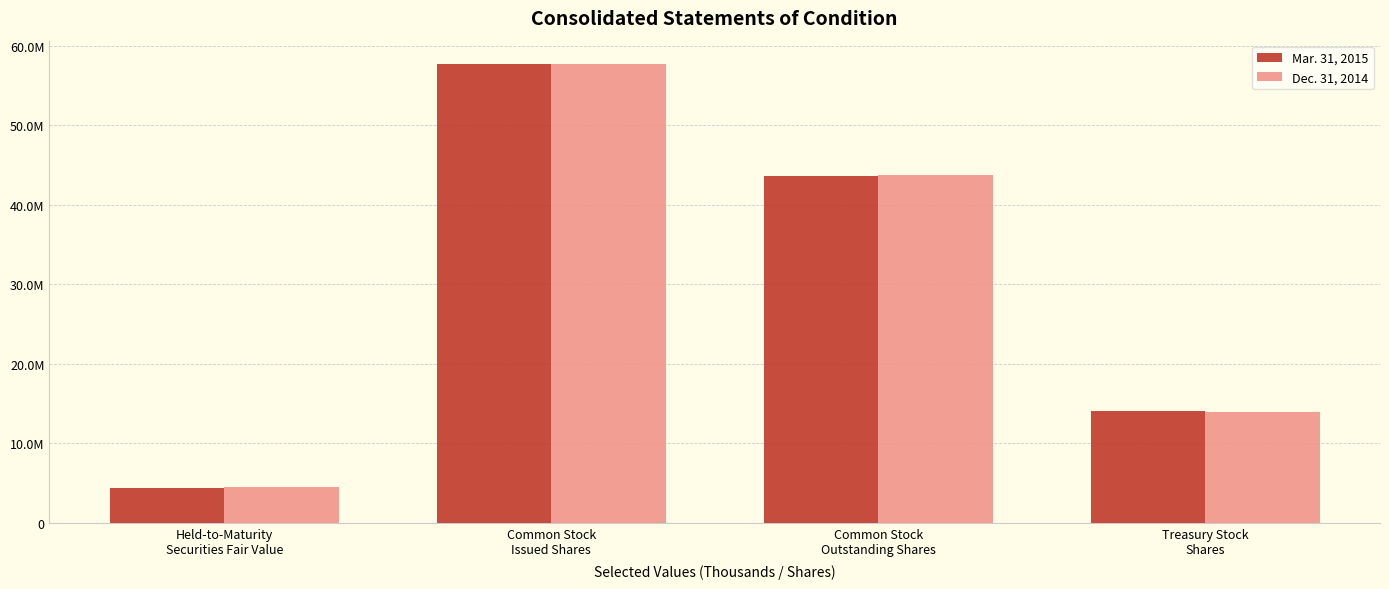

Is it true that Dec. 31, 2014 equals 57634755 at Common Stock
Issued Shares?

True